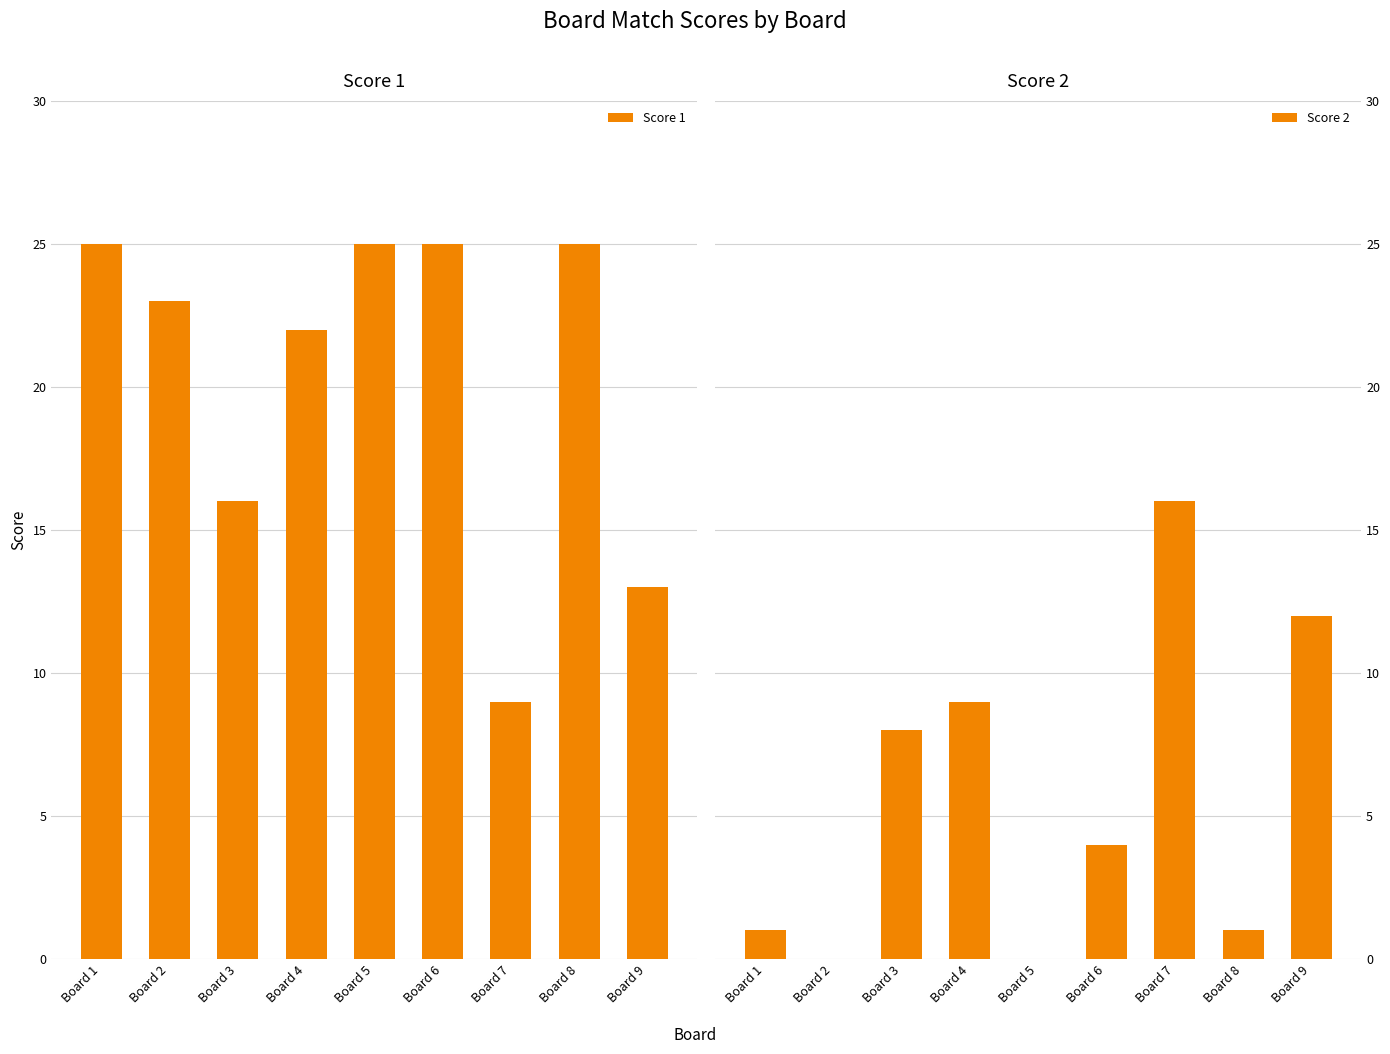

What is the value of the Score 2 bar at the 9th from the left?

12